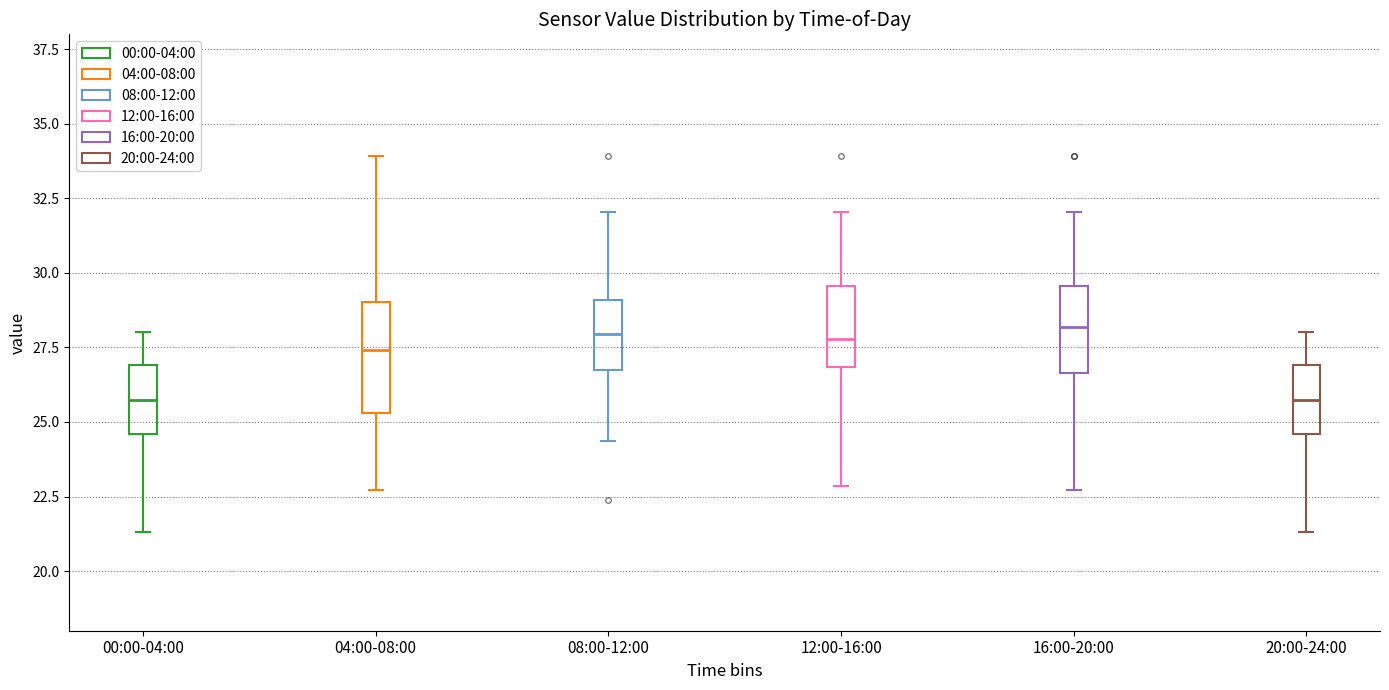

Reading left to right, transcribe this box plot: for each box, give where its median line is, the range the box spans, and where its two whiskers end, as read against the y-axis. The values are not printed on the chart, so give them approximately, as read against the axis.

00:00-04:00: median 25.5, box 24.5 to 27.0, whiskers 21.5 to 28.0
04:00-08:00: median 27.5, box 25.5 to 29.0, whiskers 22.5 to 34.0
08:00-12:00: median 28.0, box 26.5 to 29.0, whiskers 24.5 to 32.0
12:00-16:00: median 28.0, box 27.0 to 29.5, whiskers 23.0 to 32.0
16:00-20:00: median 28.0, box 26.5 to 29.5, whiskers 22.5 to 32.0
20:00-24:00: median 25.5, box 24.5 to 27.0, whiskers 21.5 to 28.0